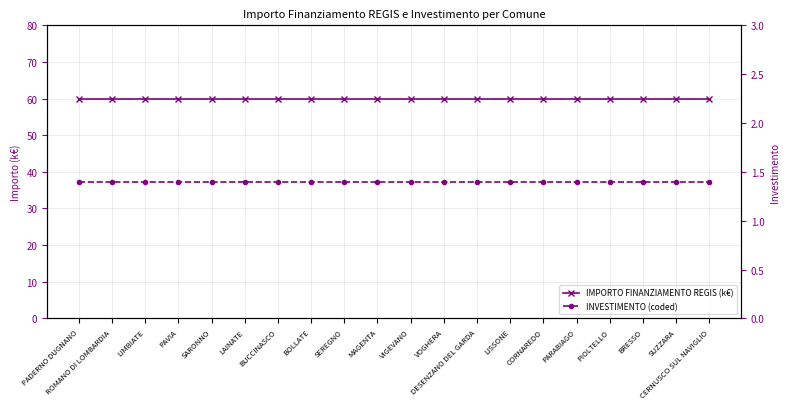

Count the number of data series in this chart.

2